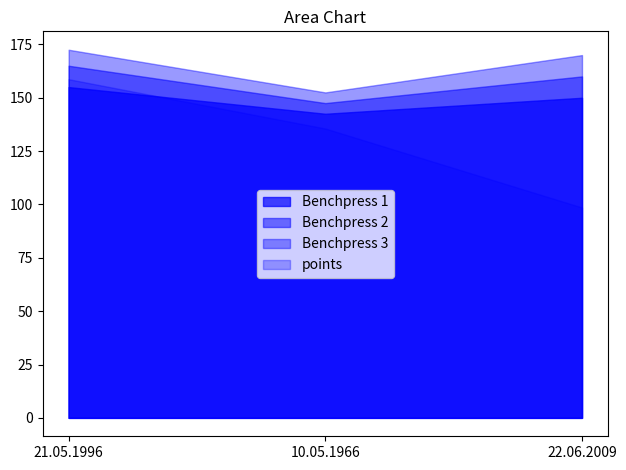

List the series in order of their overall mean, highest first.

Benchpress 3, Benchpress 2, Benchpress 1, points